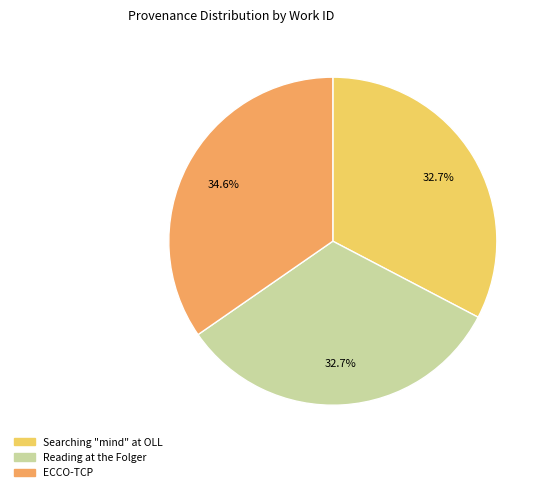

True or false: Searching "mind" at OLL accounts for 24% of the total.

False